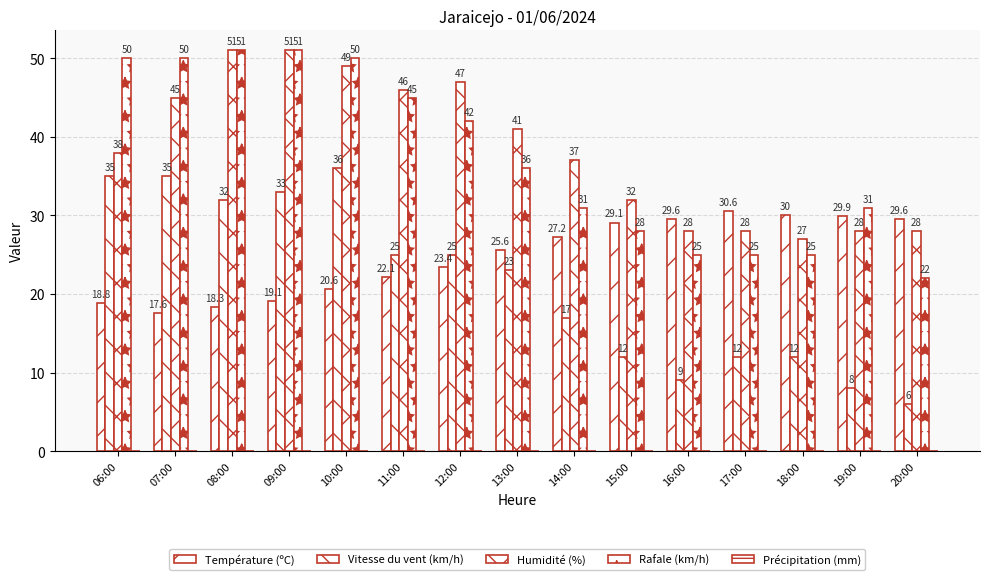

Reading right to left, what are all the values shown in this chart?

Température (ºC): 29.6	29.9	30.0	30.6	29.6	29.1	27.2	25.6	23.4	22.1	20.6	19.1	18.3	17.6	18.8
Vitesse du vent (km/h): 6.0	8.0	12.0	12.0	9.0	12.0	17.0	23.0	25.0	25.0	36.0	33.0	32.0	35.0	35.0
Humidité (%): 28.0	28.0	27.0	28.0	28.0	32.0	37.0	41.0	47.0	46.0	49.0	51.0	51.0	45.0	38.0
Rafale (km/h): 22.0	31.0	25.0	25.0	25.0	28.0	31.0	36.0	42.0	45.0	50.0	51.0	51.0	50.0	50.0
Précipitation (mm): 0.0	0.0	0.0	0.0	0.0	0.0	0.0	0.0	0.0	0.0	0.0	0.0	0.0	0.0	0.0